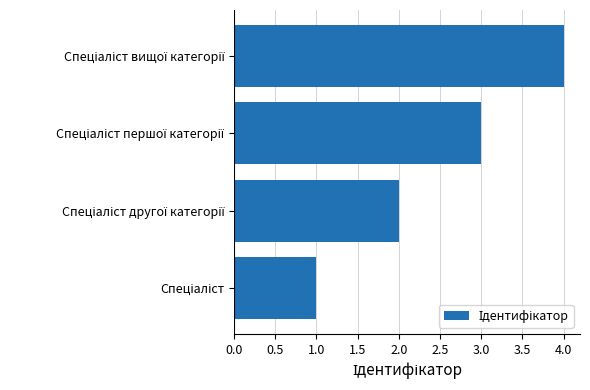

What is the difference between the maximum and minimum values?

3